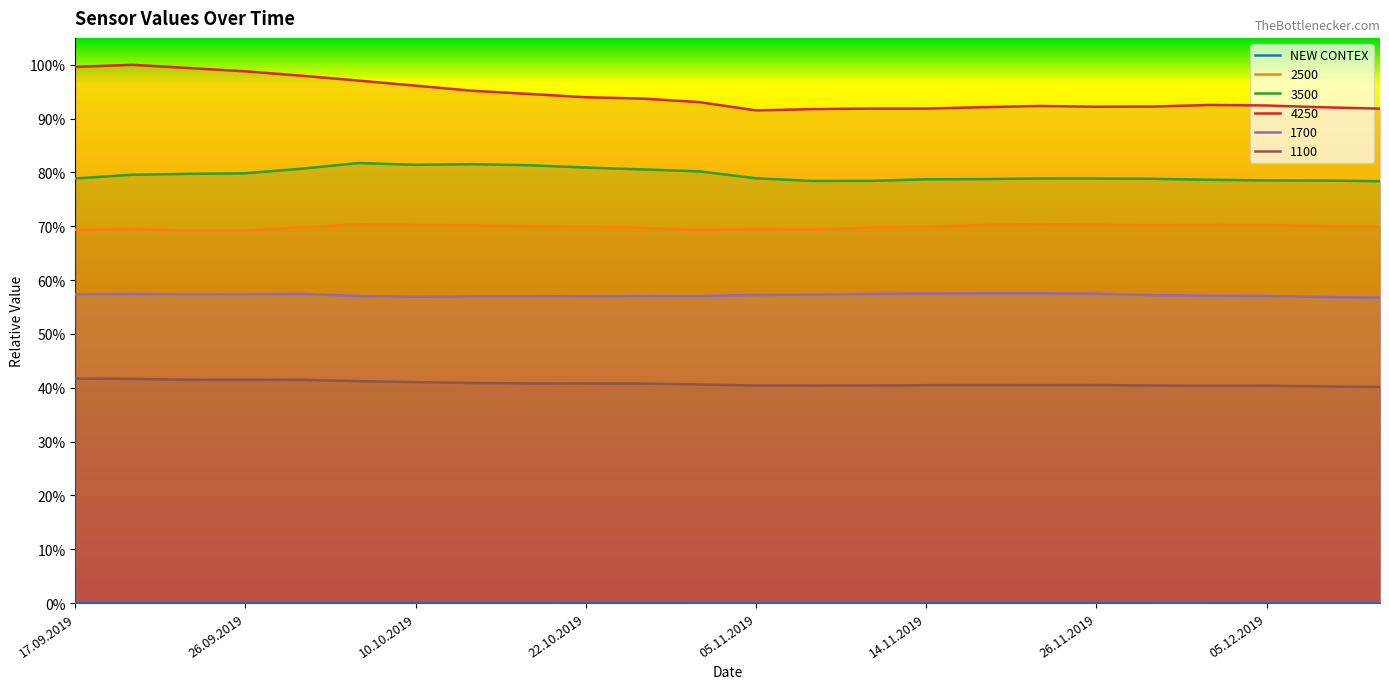

Does the chart display data point markers on the line(s)?

No